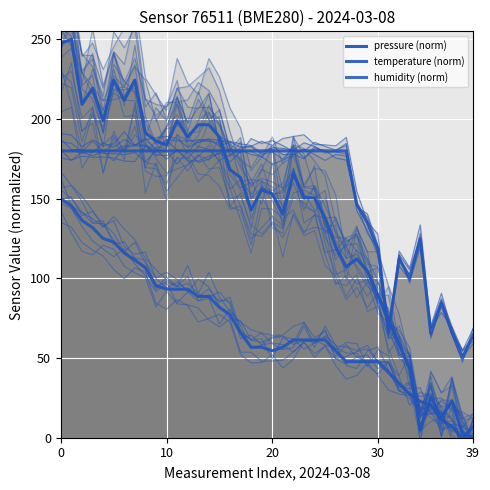

List the series in order of their overall mean, lowest first.

temperature (norm), pressure (norm), humidity (norm)